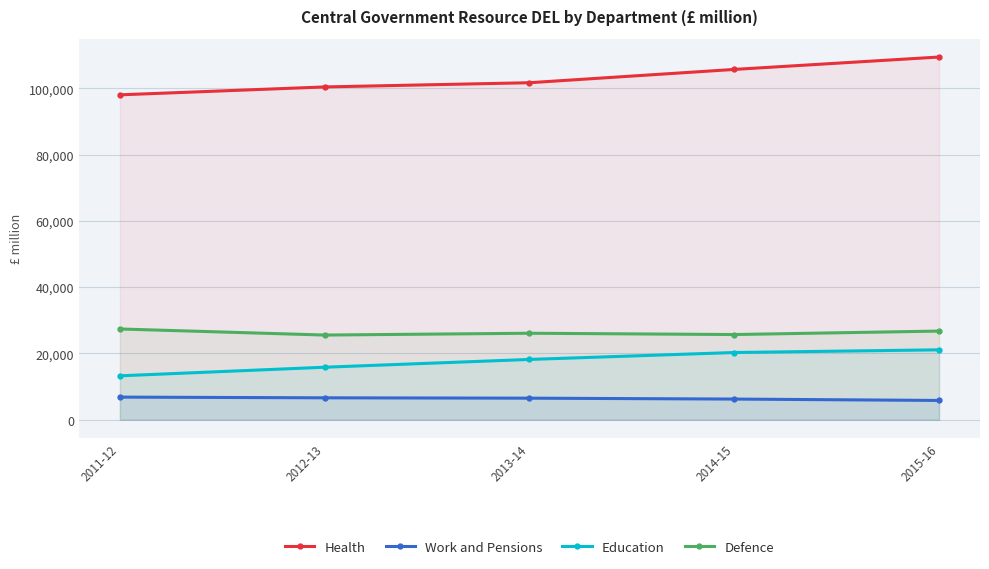

What is the label of the 1st point from the right?

2015-16